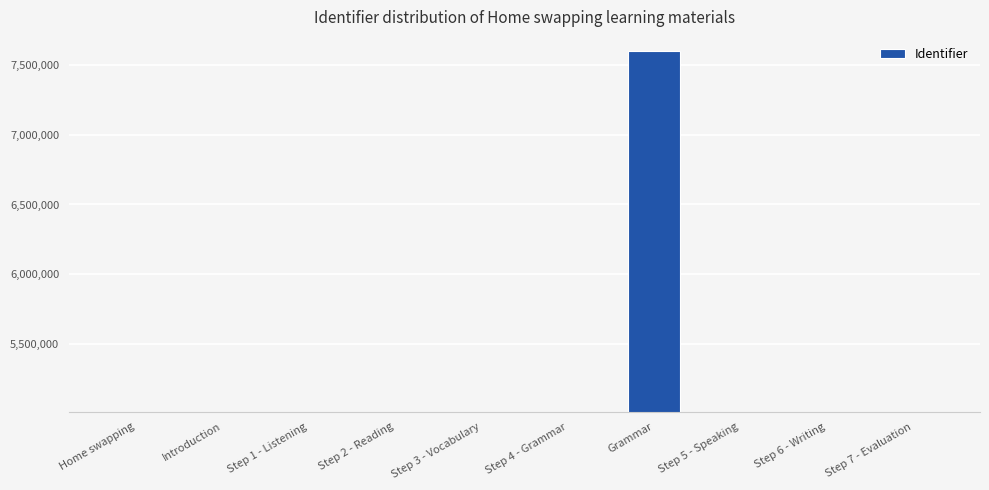

How many bars are there in total?

10